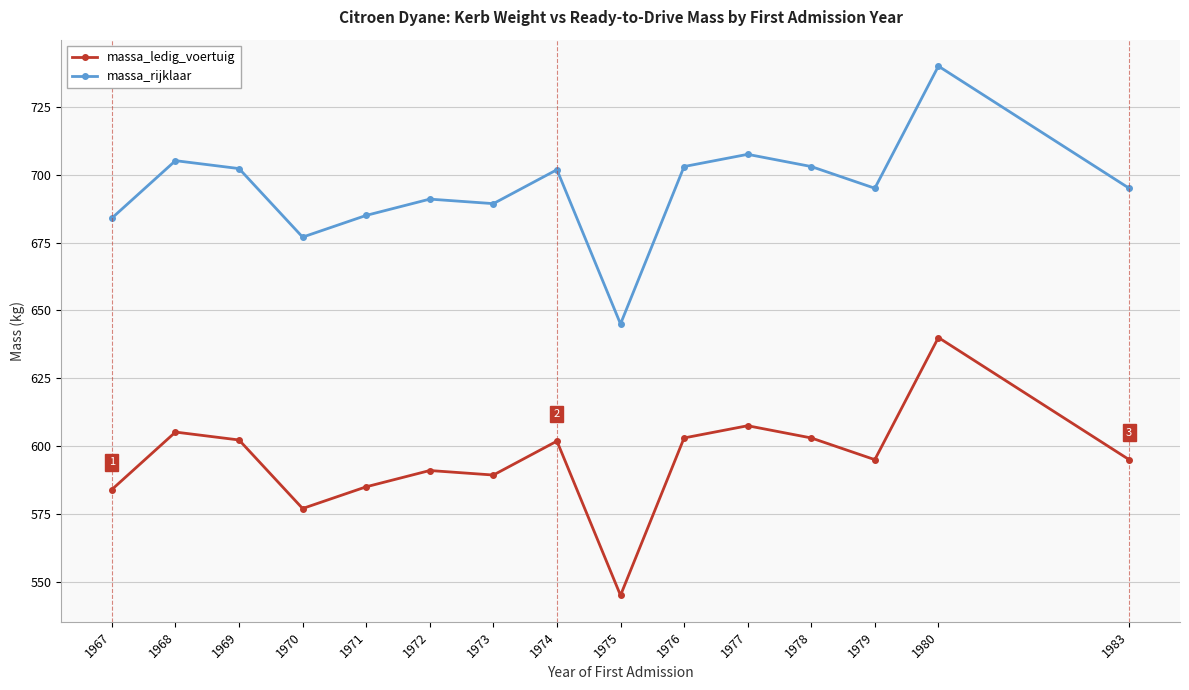

What is the average value of the massa_ledig_voertuig series?

594.9